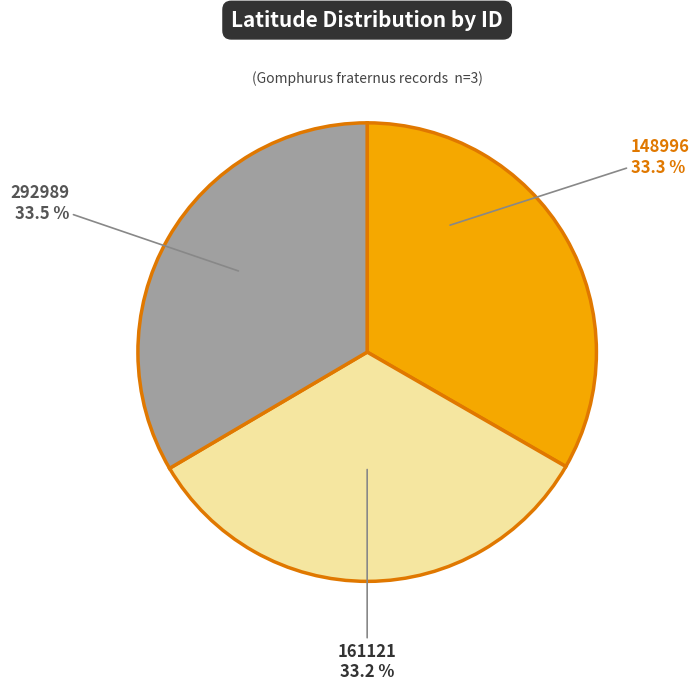

Is 161121 the majority of the pie?

No